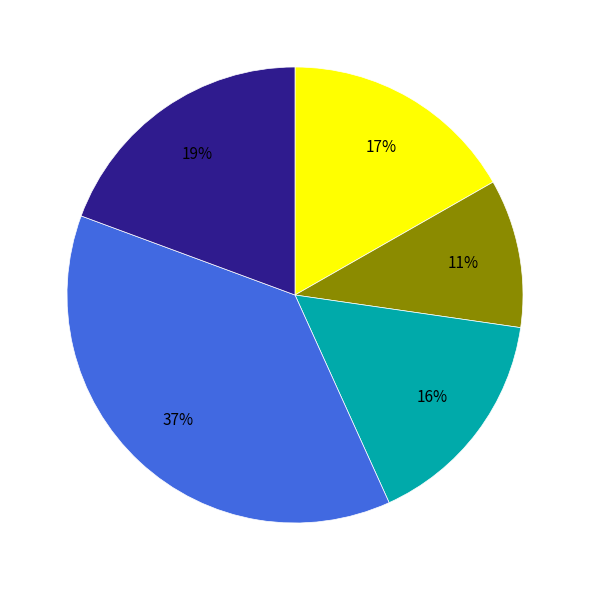

Is there any slice that represents more than half of the pie?

No